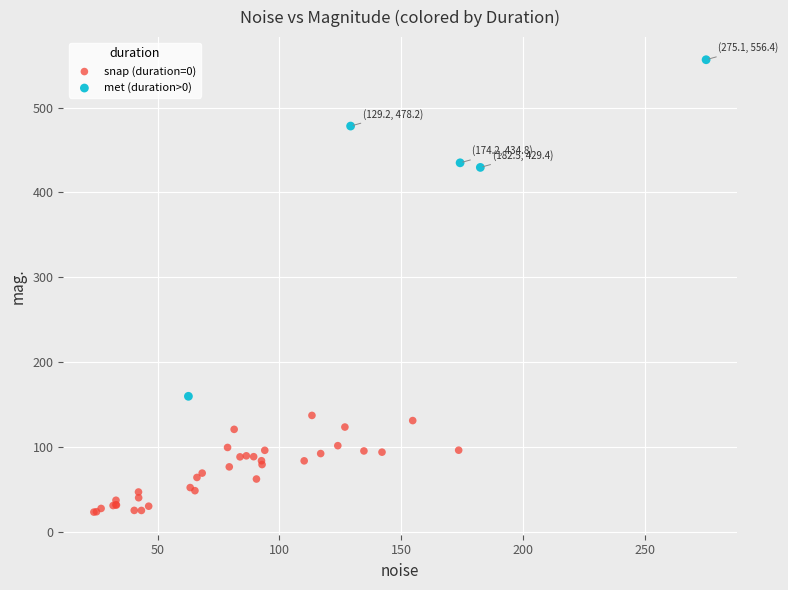

Which series contains the highest Y value?

met (duration>0)